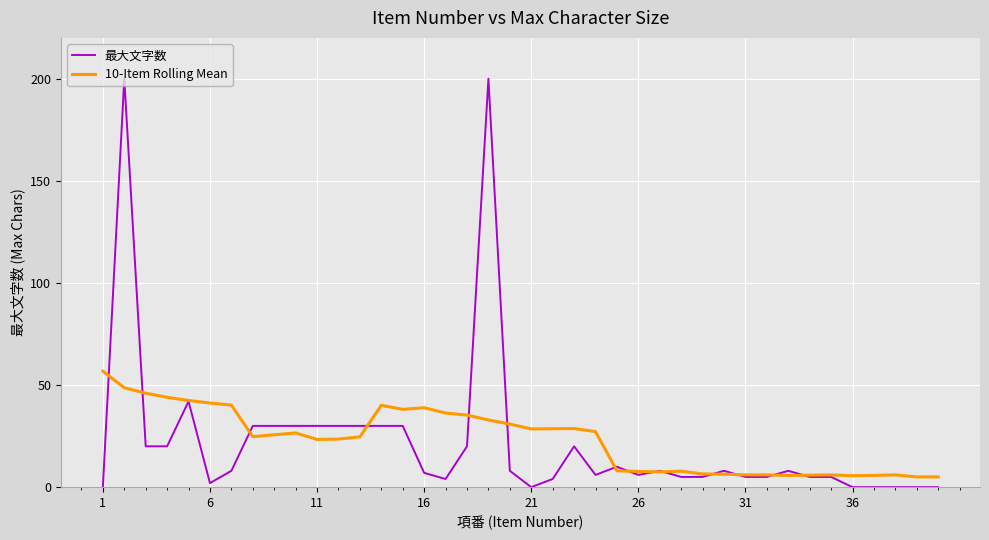

List the series in order of their peak value, lowest first.

10-Item Rolling Mean, 最大文字数